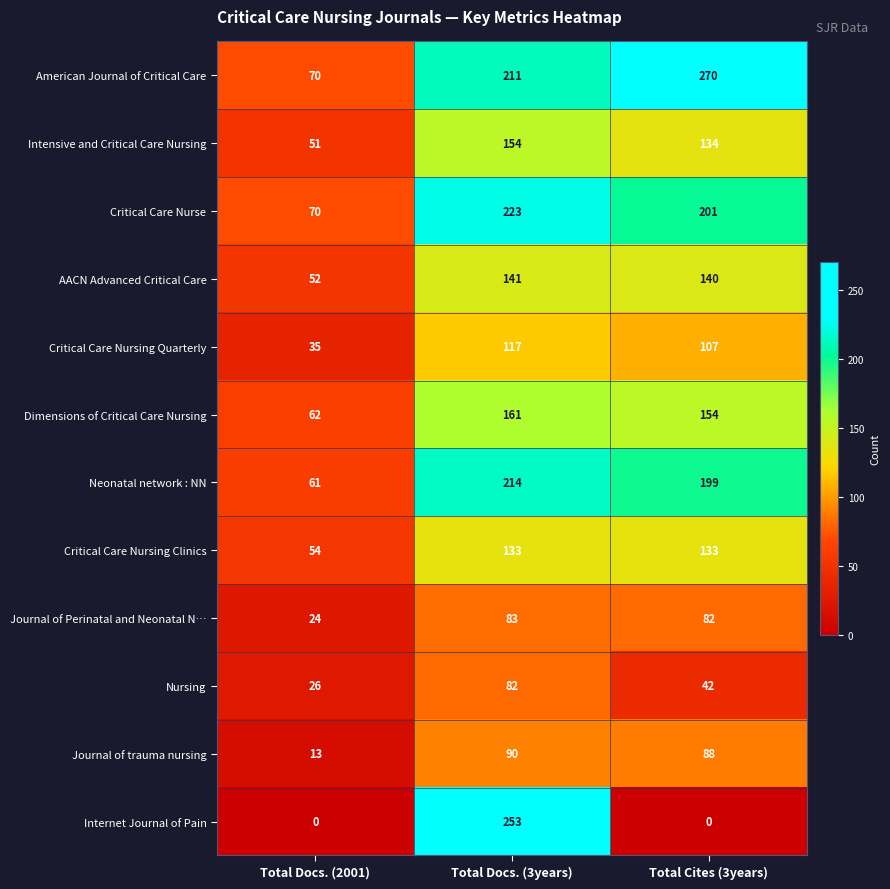

At which category is the sum across all series the highest?

Total Docs. (3years)